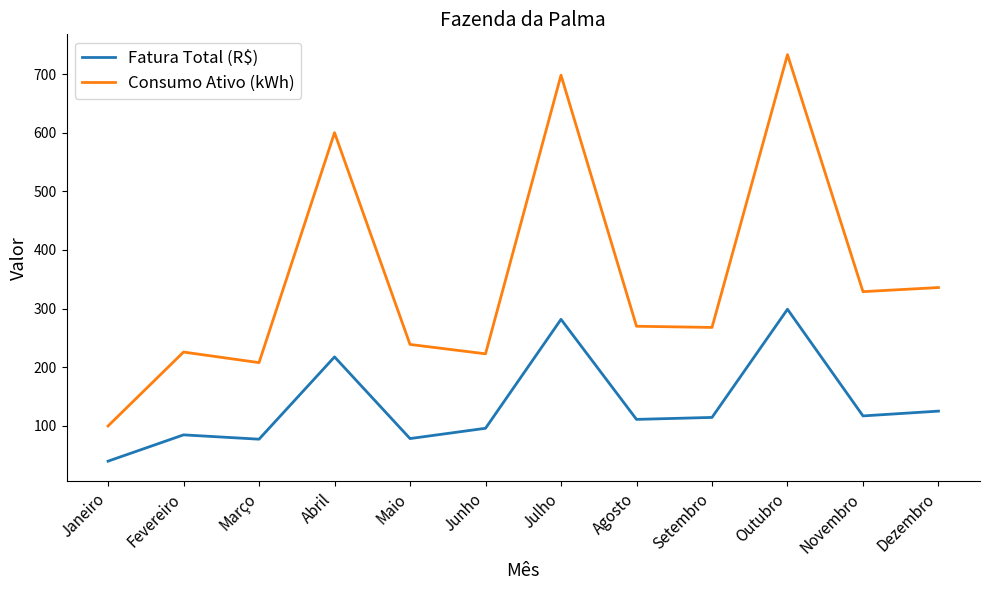

At which category does Fatura Total (R$) reach its first local valley?

Março